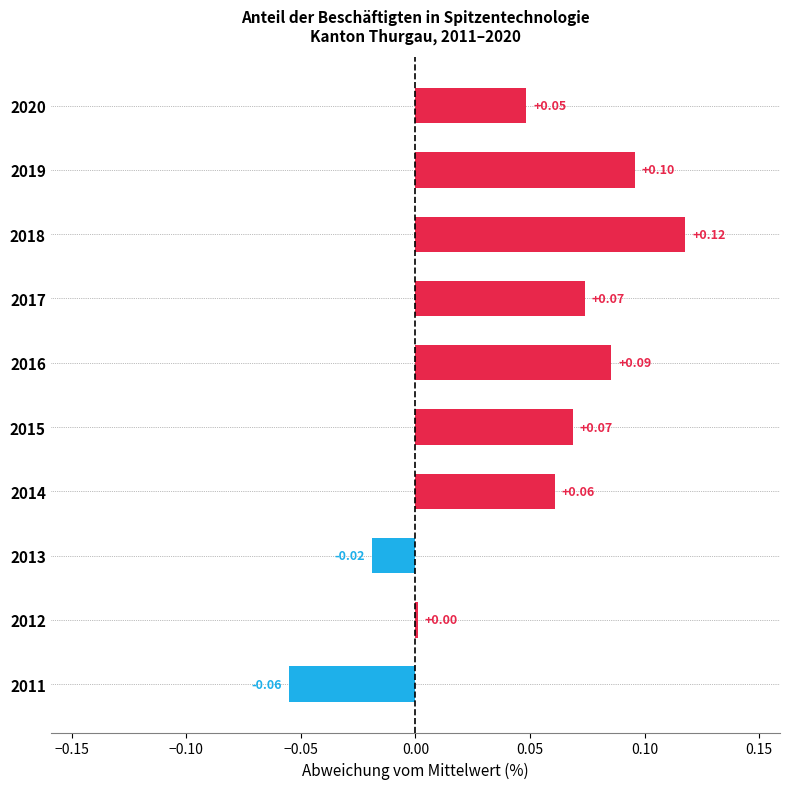

Which category has the lowest value across all series?

2011